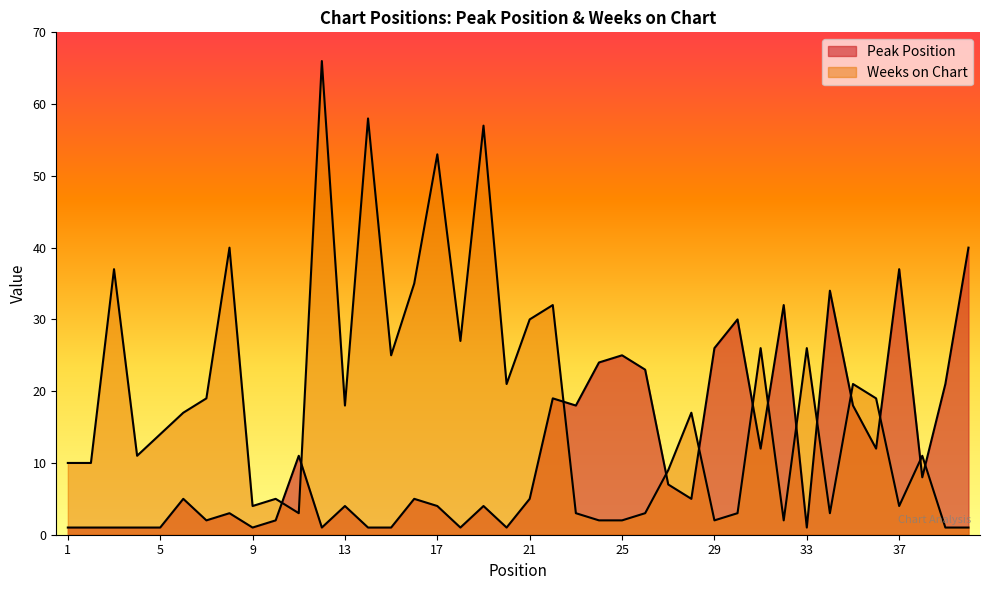

Reading right to left, extract all data points from this chart.

Peak Position: 40	21	8	37	12	18	34	1	32	12	30	26	5	7	23	25	24	18	19	5	1	4	1	4	5	1	1	4	1	11	2	1	3	2	5	1	1	1	1	1
Weeks on Chart: 1	1	11	4	19	21	3	26	2	26	3	2	17	9	3	2	2	3	32	30	21	57	27	53	35	25	58	18	66	3	5	4	40	19	17	14	11	37	10	10